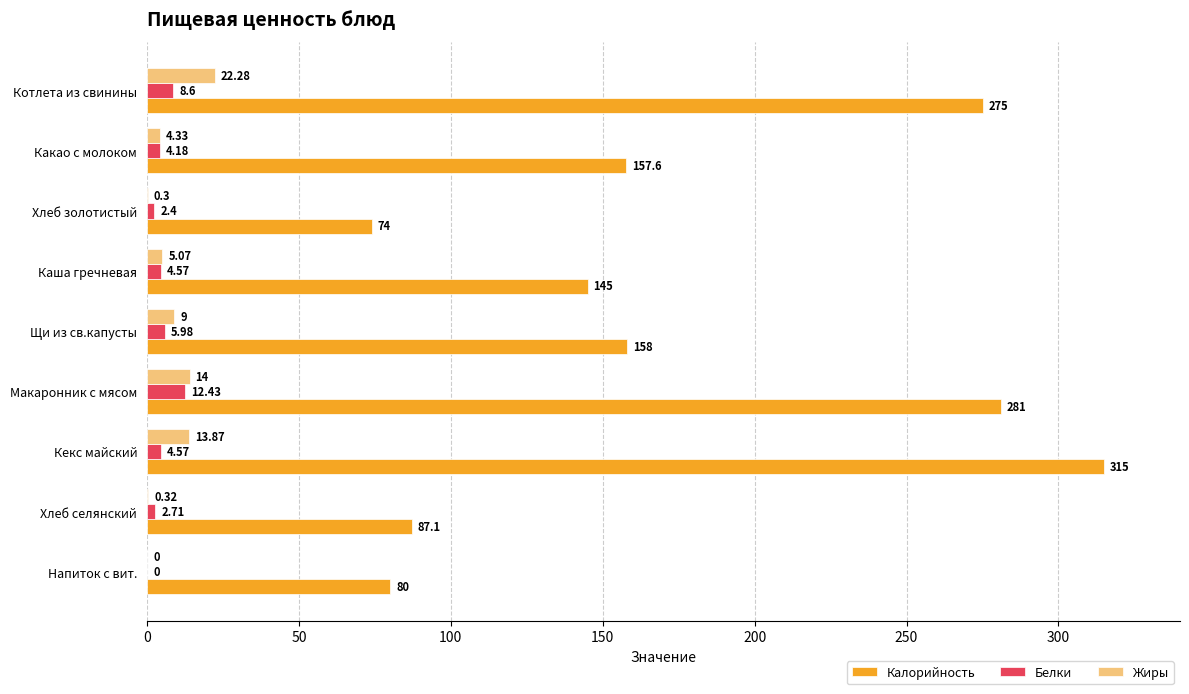

What are all the series names shown in the legend?

Калорийность, Белки, Жиры